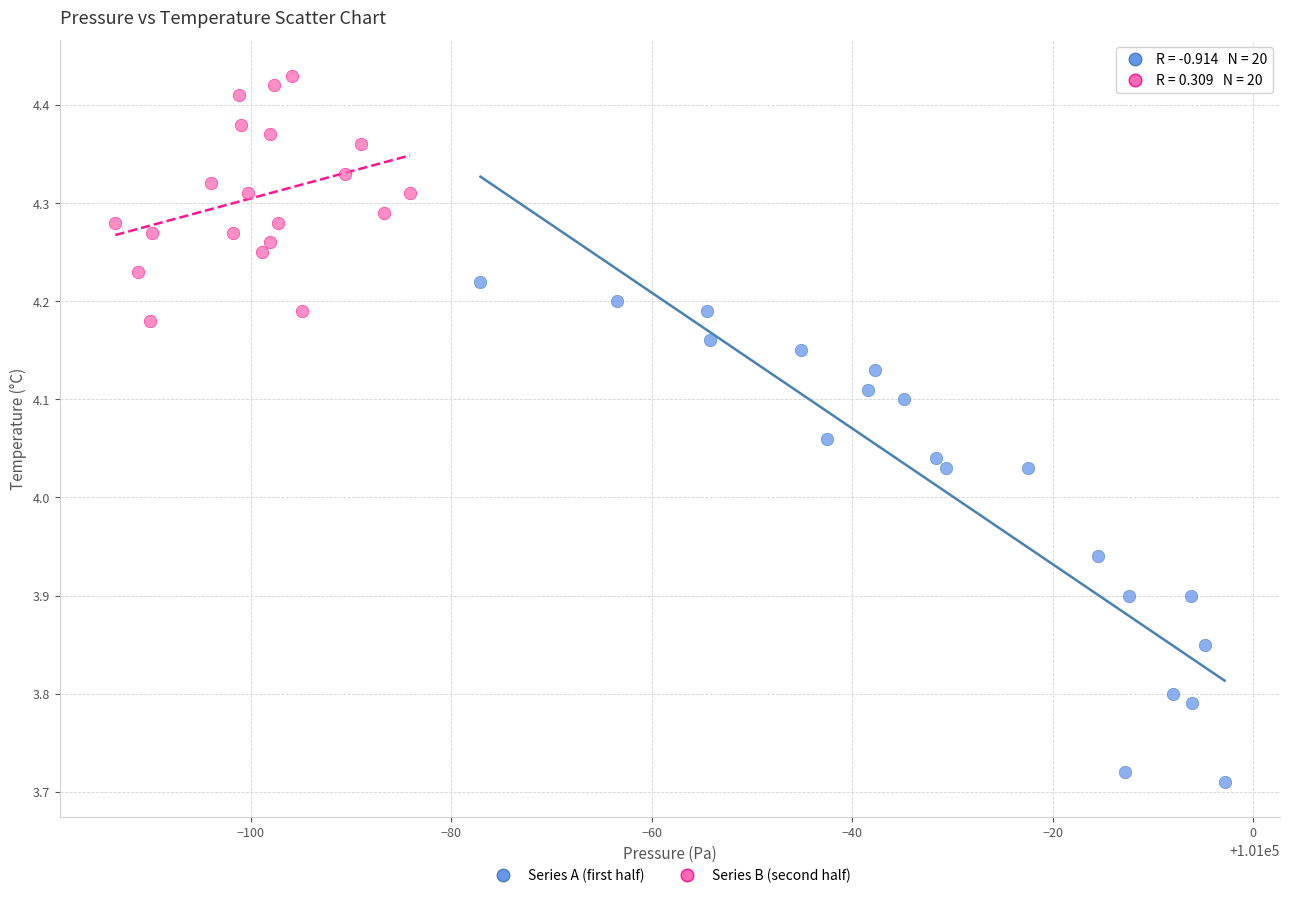

Which series has the widest spread of Y values?

Series A (first half)